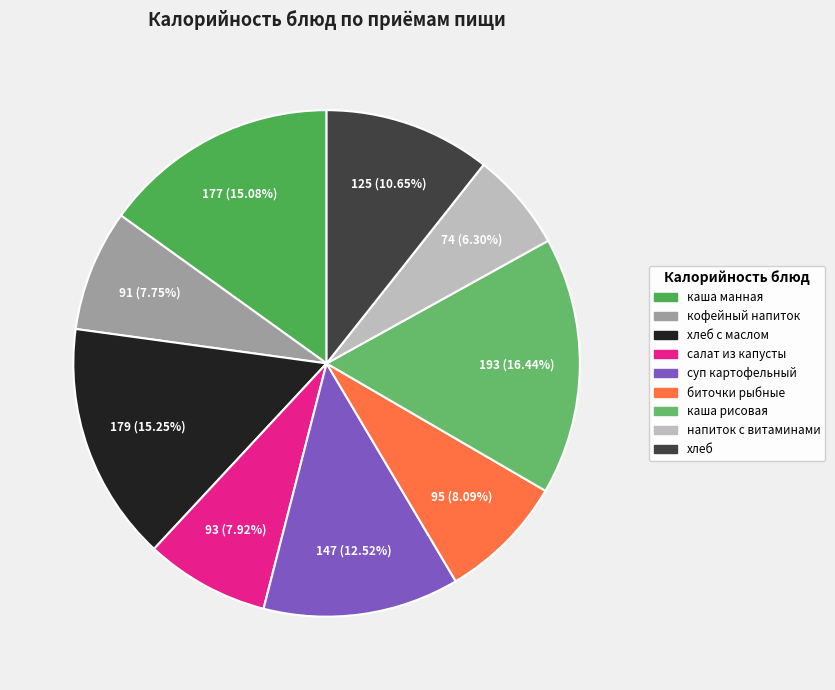

Count the number of slices in the pie.

9